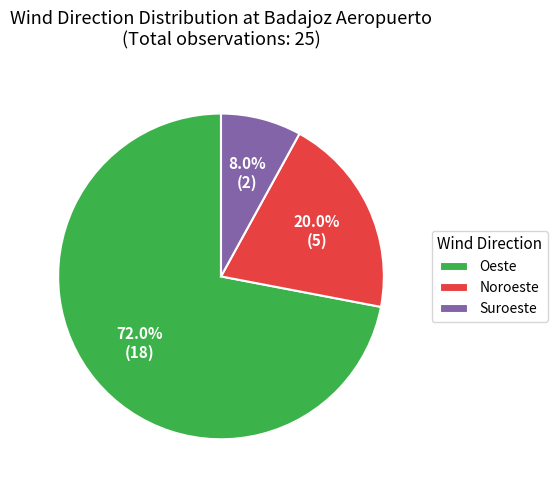

What portion of the pie excludes Noroeste?

80.0%